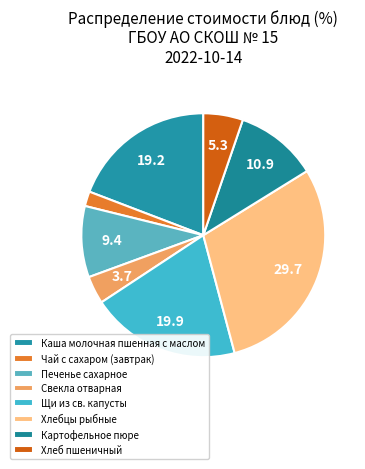

To the nearest percent, what portion does Каша молочная пшенная с маслом represent?

19%